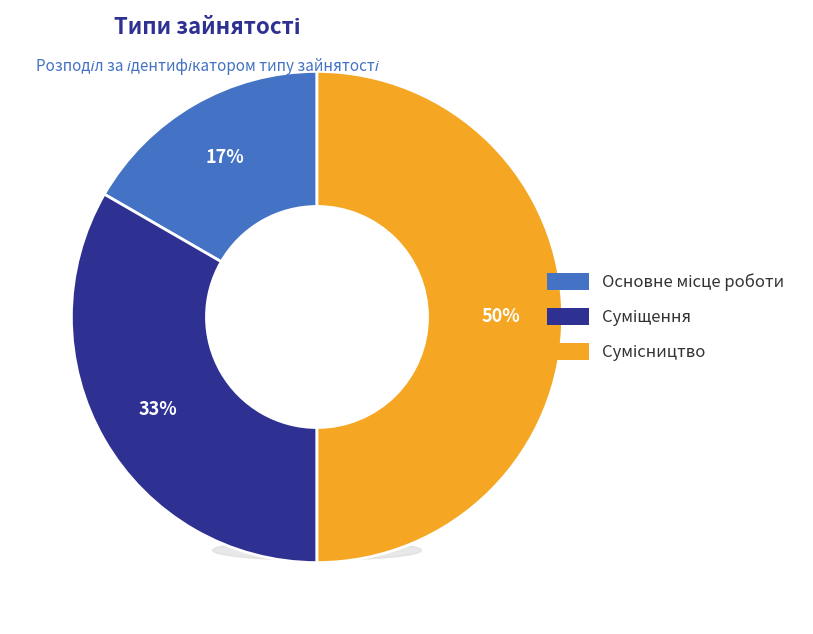

Count the number of slices in the pie.

3